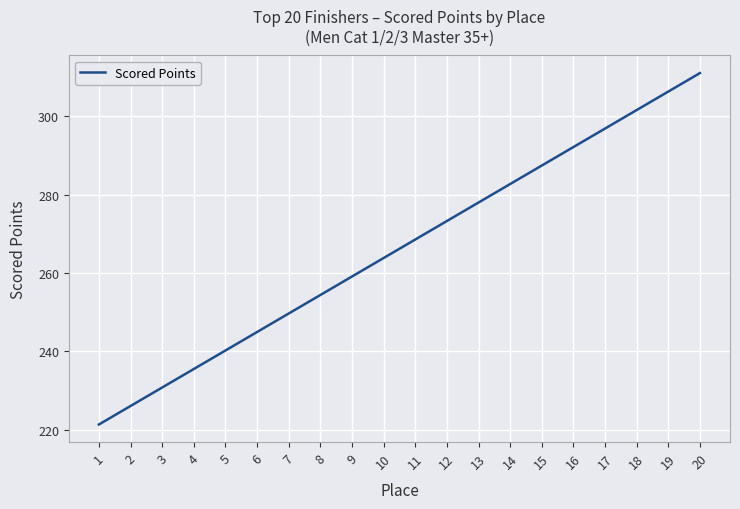

Is this an area chart (filled region under the line)?

No